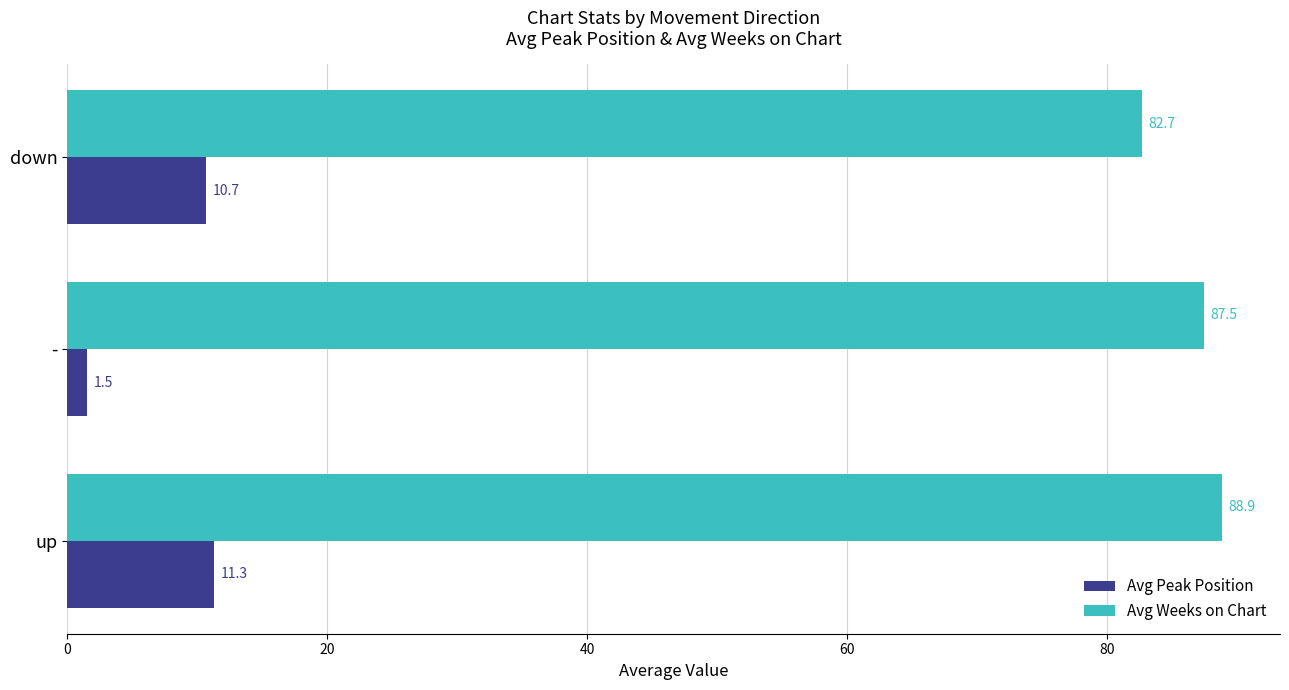

At how many categories does at least one series exceed 62?

3